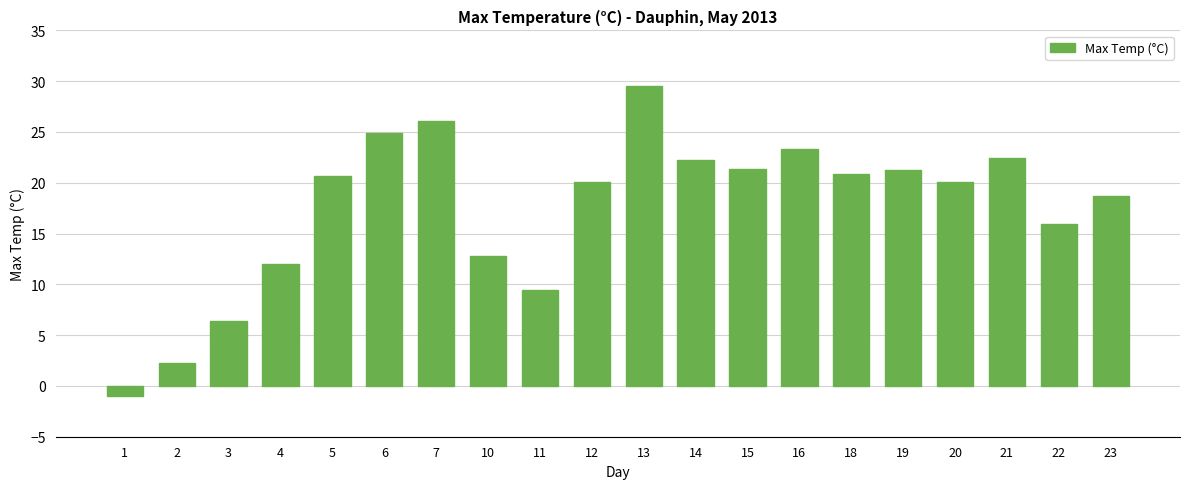

At which label does the data first exceed 20?

5